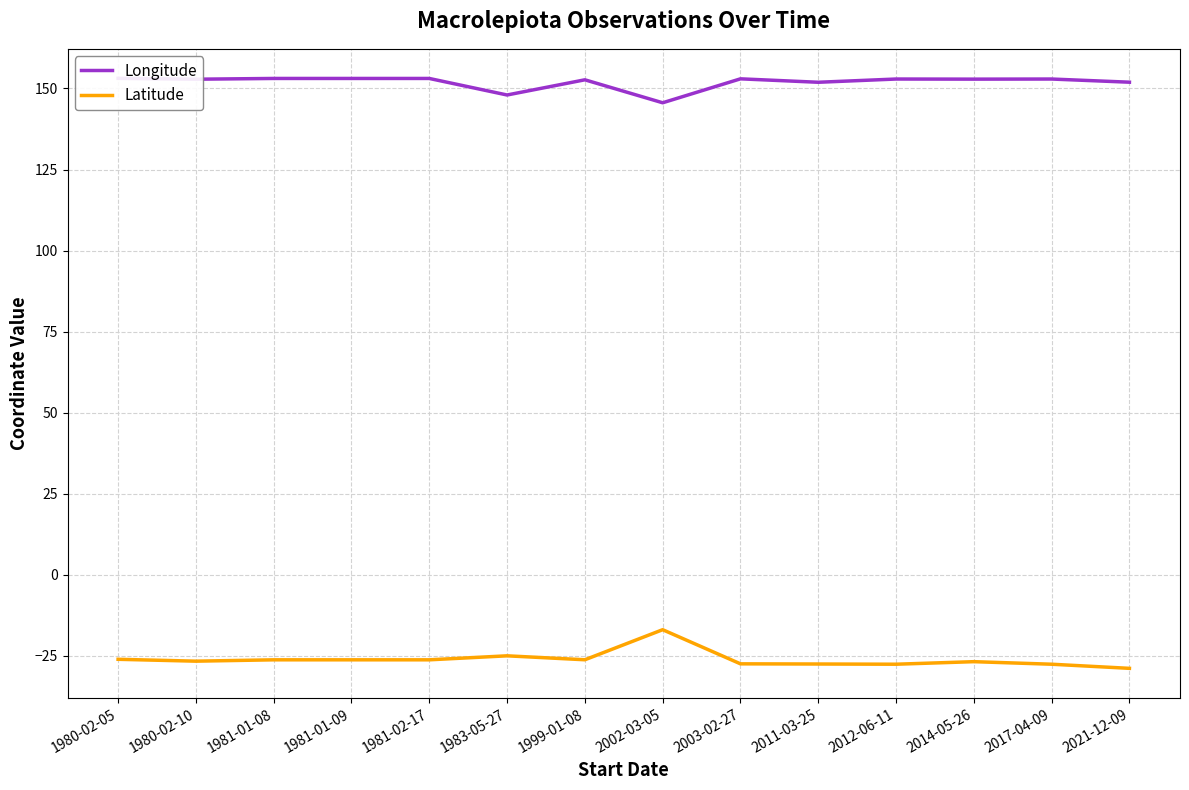

List the labels in order of Latitude value, largest first.

2002-03-05, 1983-05-27, 1980-02-05, 1999-01-08, 1981-01-08, 1981-01-09, 1981-02-17, 1980-02-10, 2014-05-26, 2003-02-27, 2011-03-25, 2012-06-11, 2017-04-09, 2021-12-09